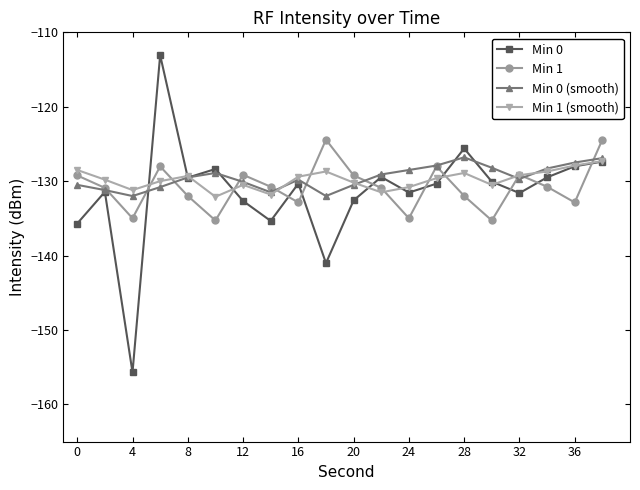

Which series has the widest spread of values?

Min 0